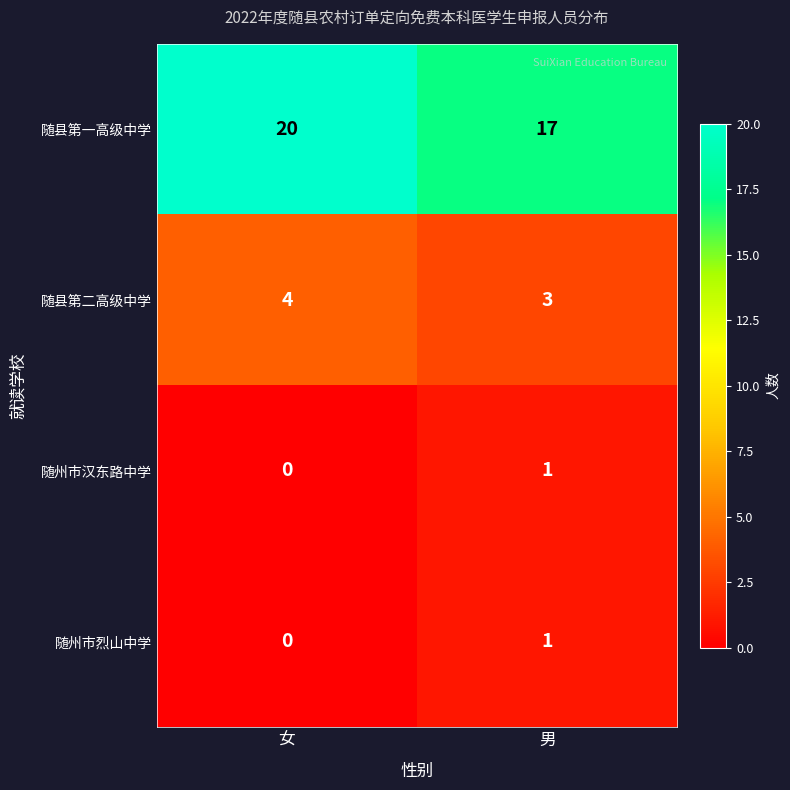

How many distinct data groups are displayed?

4